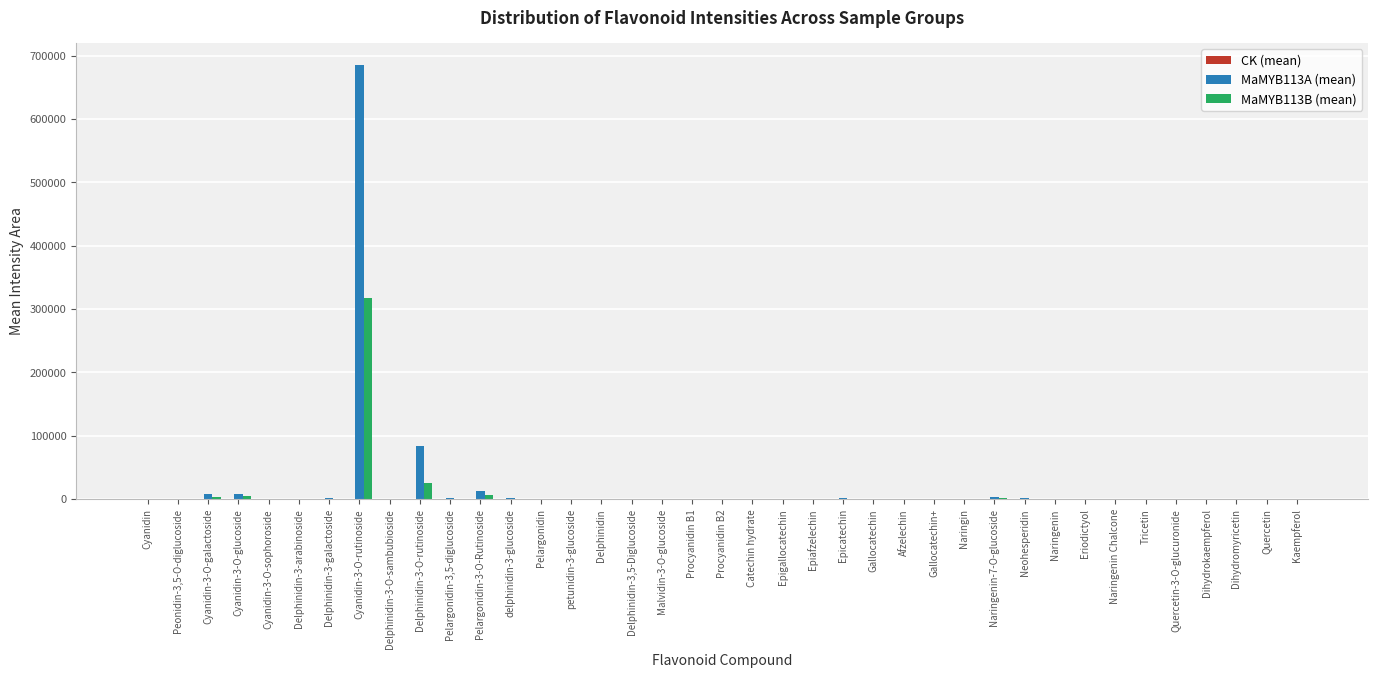

Which label corresponds to the largest value in the chart?

Cyanidin-3-O-rutinoside